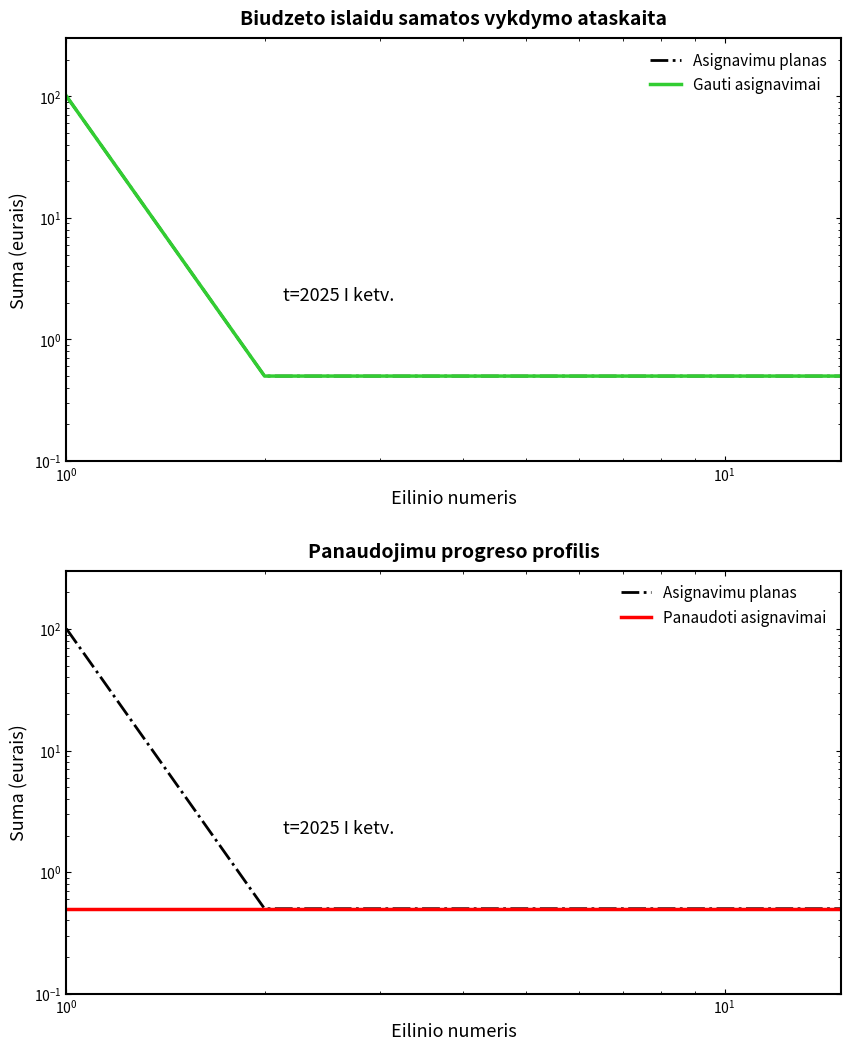

What is the value of the Asignavimu planas point at the 3rd from the left?

0.5